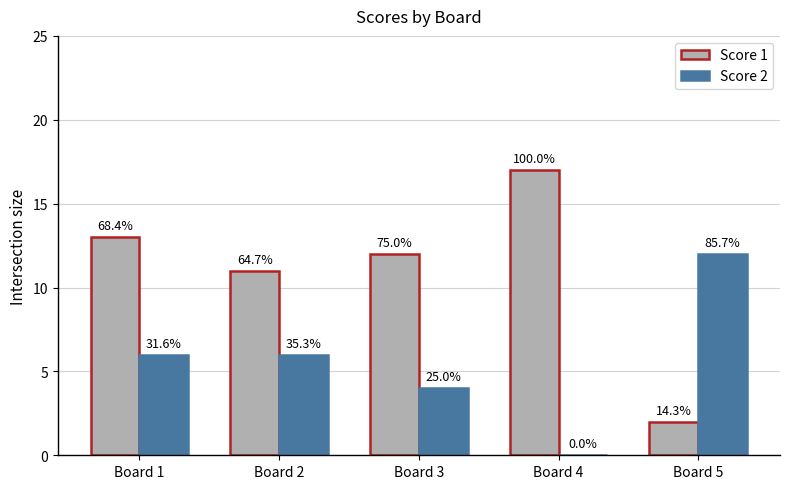

What is the average value of the Score 2 series?

6